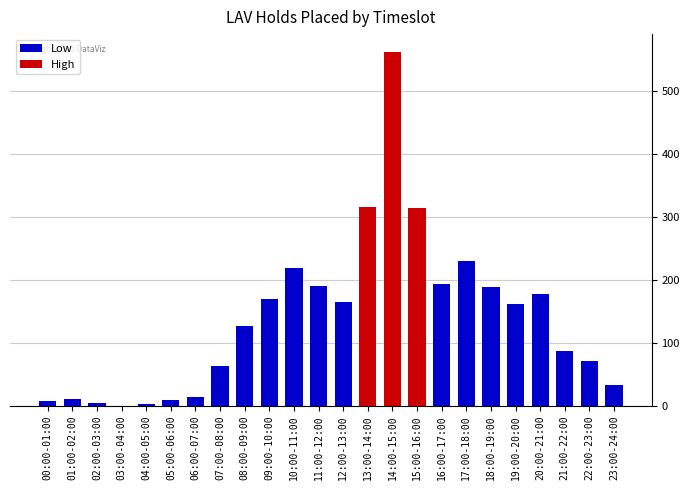

Does the chart contain stacked bars?

No